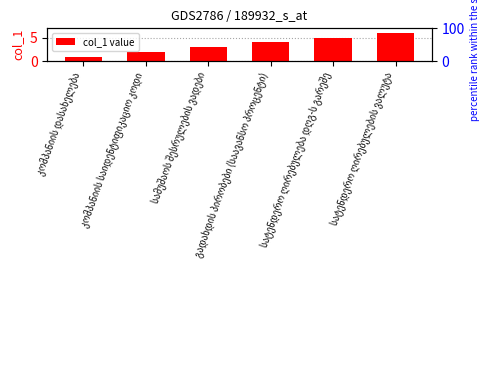

What is the change in value from სატენდერო ღირებულება დღგ-ს გარეშე to სატენდერო ღირებულების ვალუტა?

+1